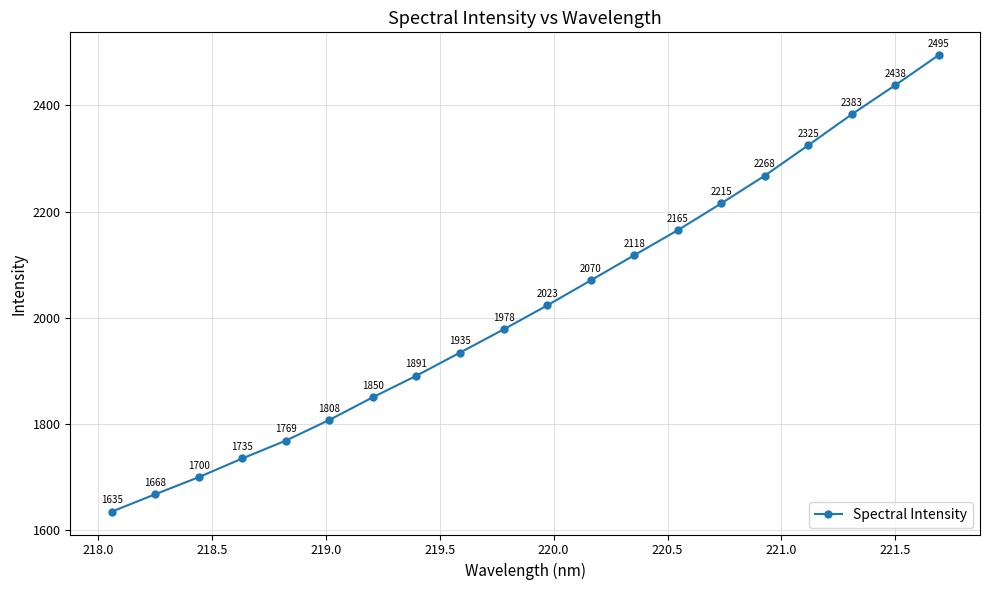

What is the average value?

2023.4